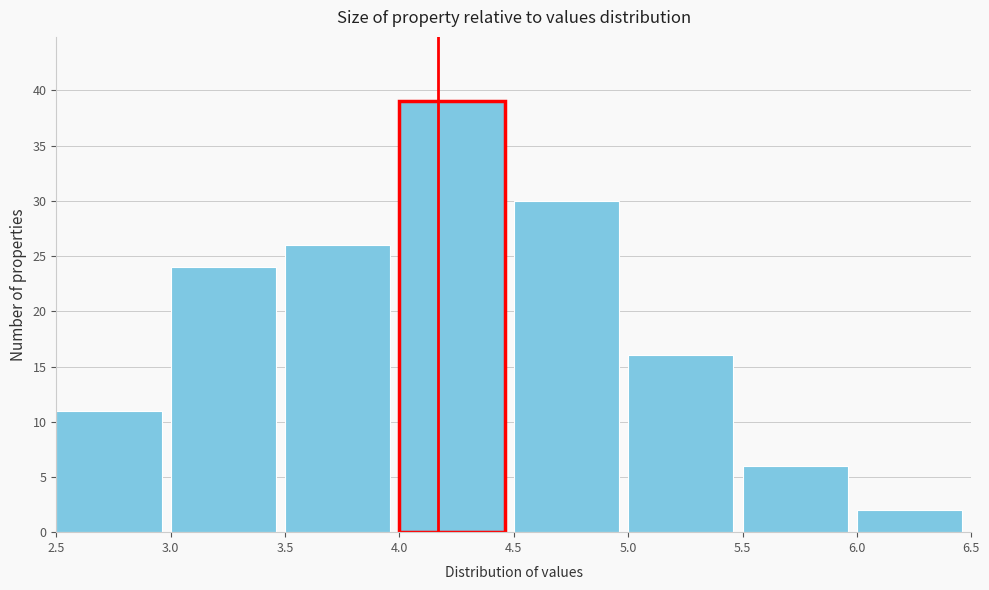

Reading left to right, list every bar in this chart as the range it spans on the x-axis followed by its height. The values are not printed on the chart, so give them approximately, as read against the axis.

2.5 to 3.0: 11
3.0 to 3.5: 24
3.5 to 4.0: 26
4.0 to 4.5: 39
4.5 to 5.0: 30
5.0 to 5.5: 16
5.5 to 6.0: 6
6.0 to 6.5: 2